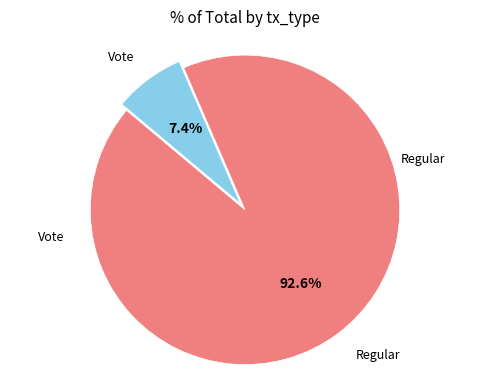

Is Vote the majority of the pie?

No